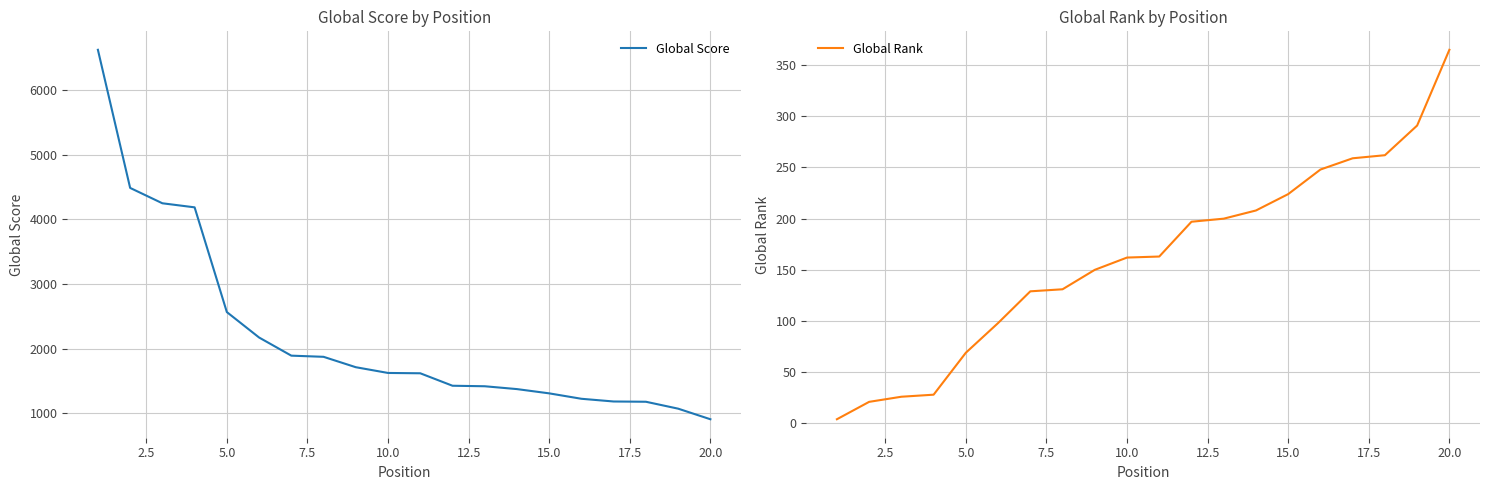

What is the lowest value of the Global Score series?

906